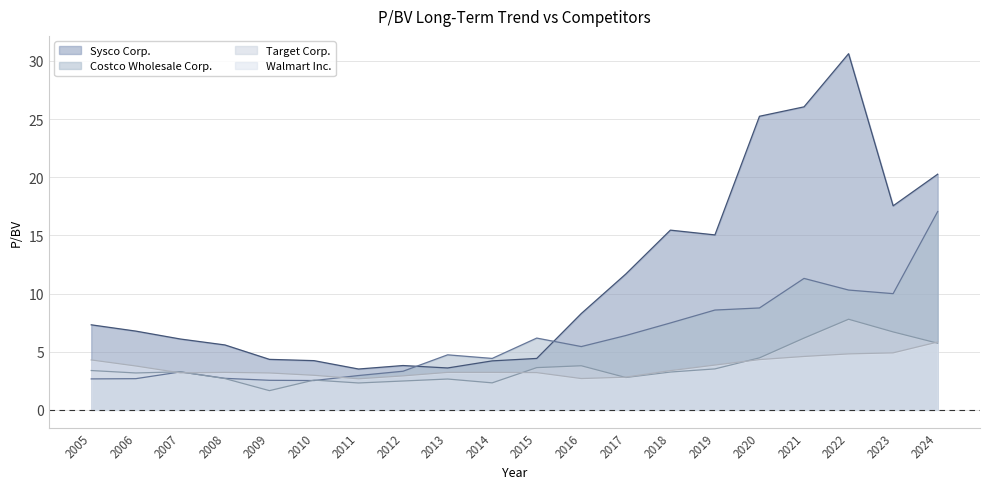

Where is Sysco Corp. nearest to the value 17?

2023